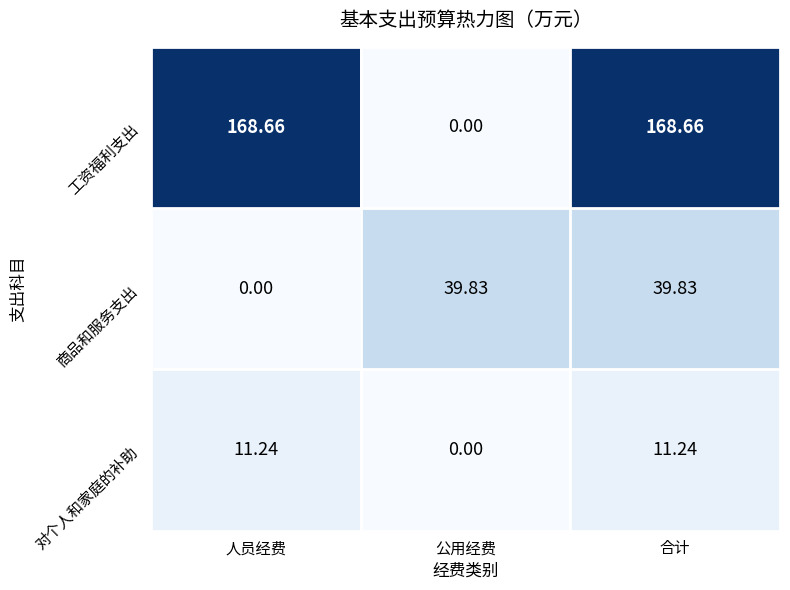

Is the value of 对个人和家庭的补助 at 合计 greater than the value of 工资福利支出 at 合计?

No